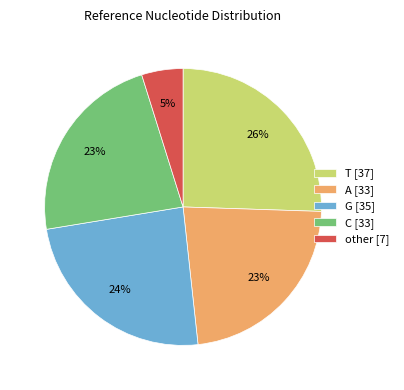

Is there any slice that represents more than half of the pie?

No